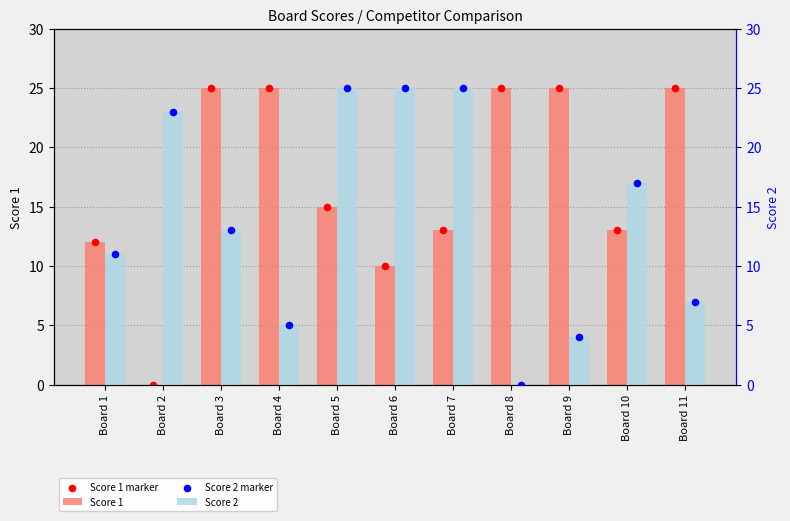

At how many categories does at least one series exceed 15?

10